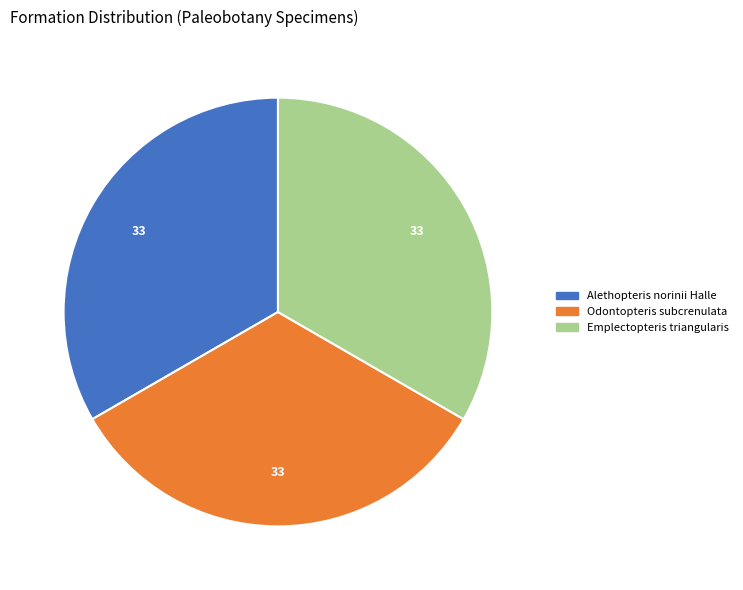

Is it true that Alethopteris norinii Halle is 33% of the pie?

True